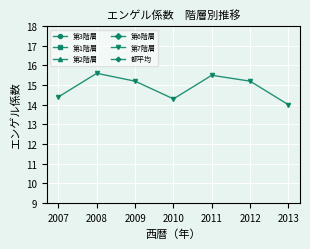

Which category has the lowest value in the 第7階層 series?

2013